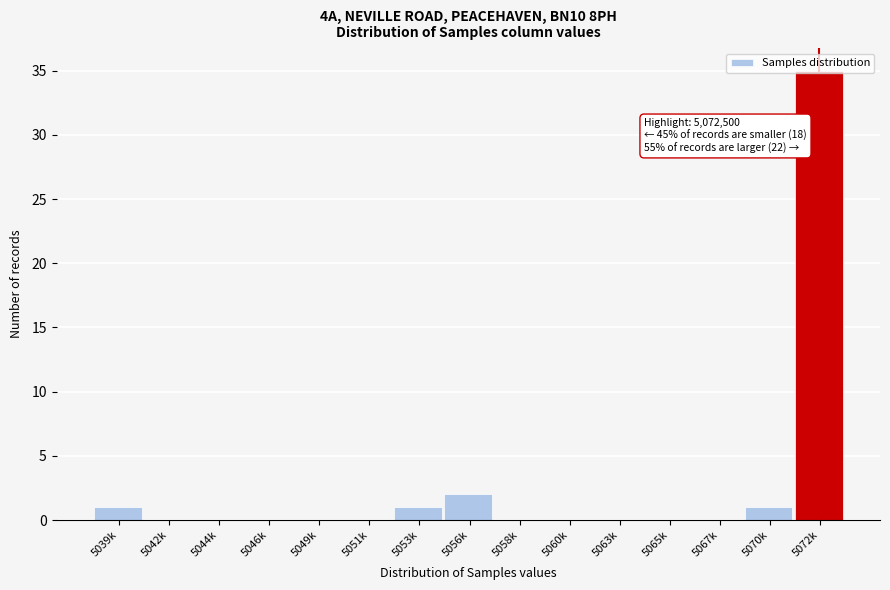

What is the maximum value shown in the chart?

35